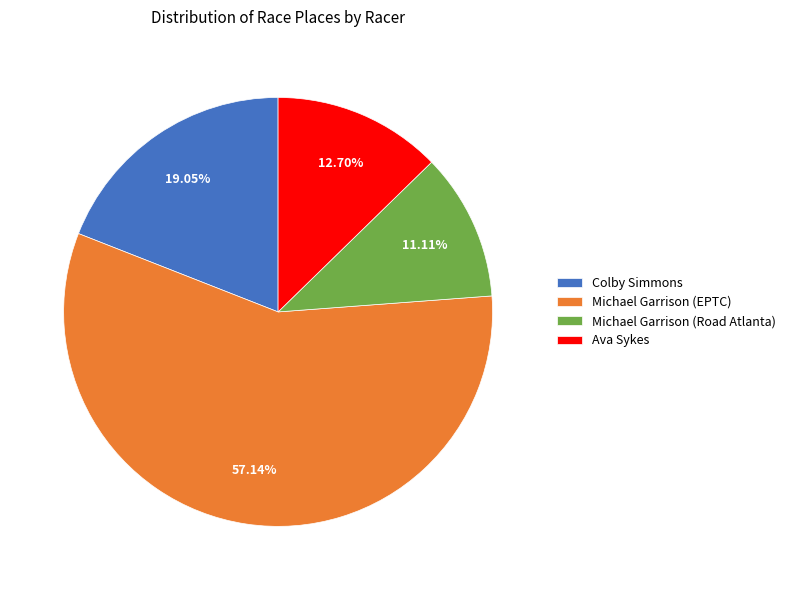

To the nearest percent, what is the average slice percentage?

25%